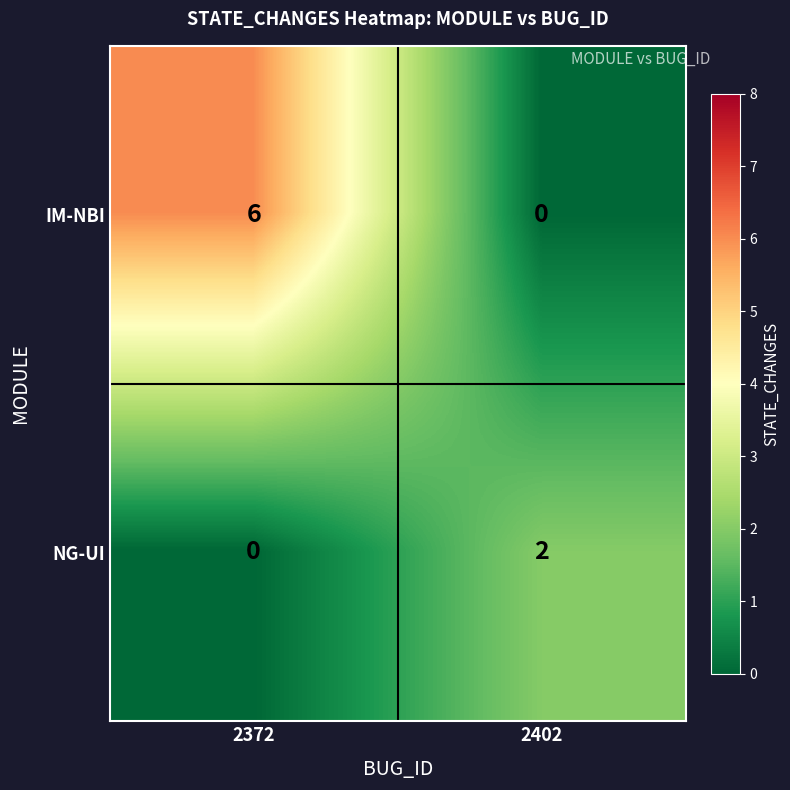

The value of NG-UI at 2402 is 3. True or false?

False